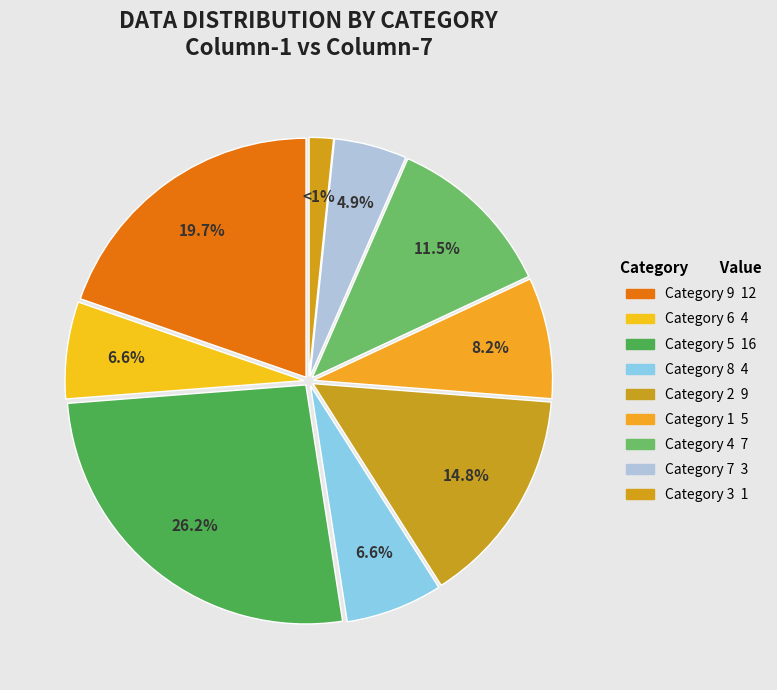

Does any single category account for the majority?

No